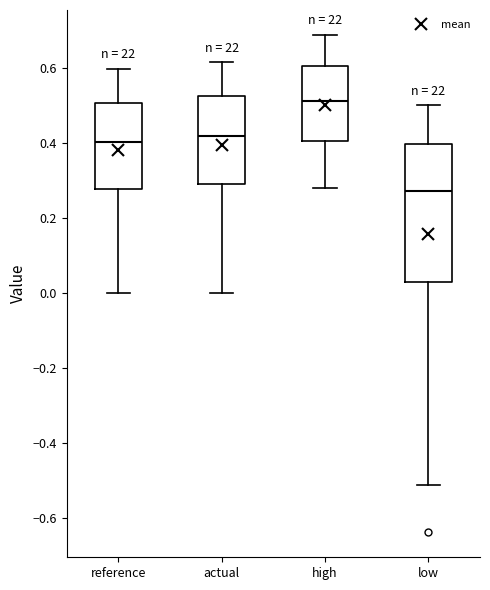

Reading left to right, read every box against the y-axis: the position of its median line, the range the box covers, and the ends of its whiskers. The values are not printed on the chart, so give them approximately, as read against the axis.

reference: median 0.40, box 0.28 to 0.50, whiskers 0.00 to 0.60
actual: median 0.42, box 0.30 to 0.52, whiskers 0.00 to 0.62
high: median 0.52, box 0.40 to 0.60, whiskers 0.28 to 0.68
low: median 0.28, box 0.02 to 0.40, whiskers -0.52 to 0.50